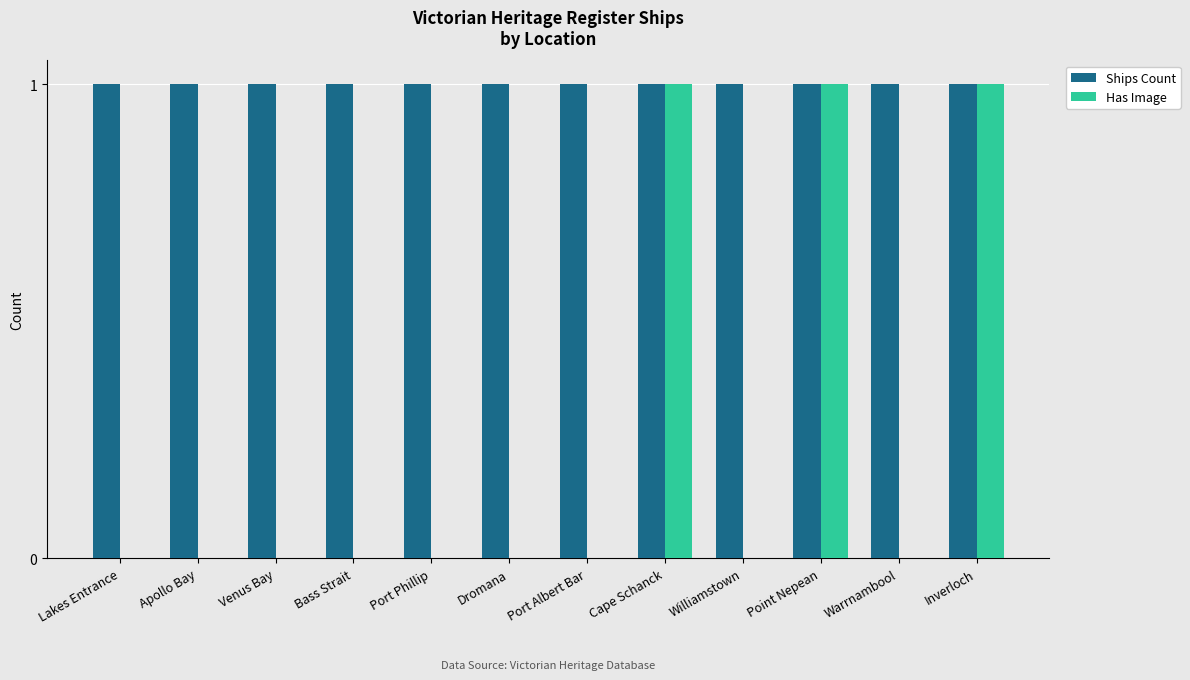

Between Port Albert Bar and Inverloch, which series saw the biggest shift?

Has Image